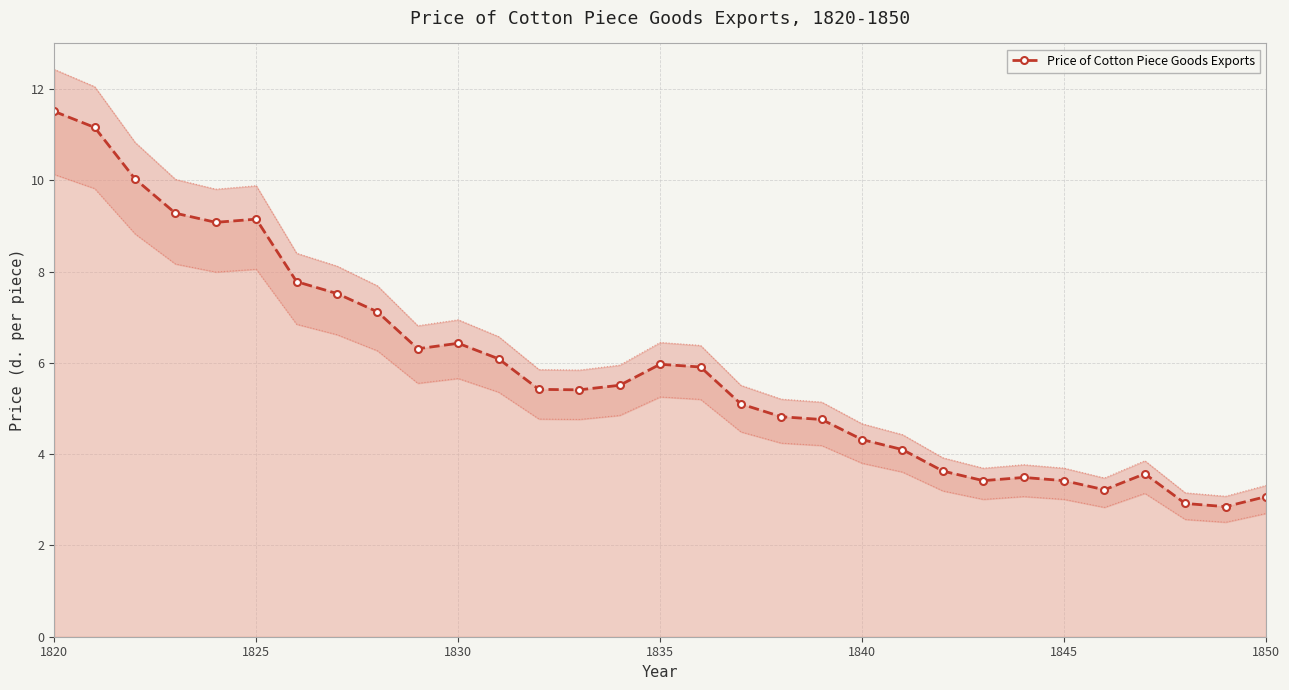

What is the difference between the maximum and second lowest values?

8.6